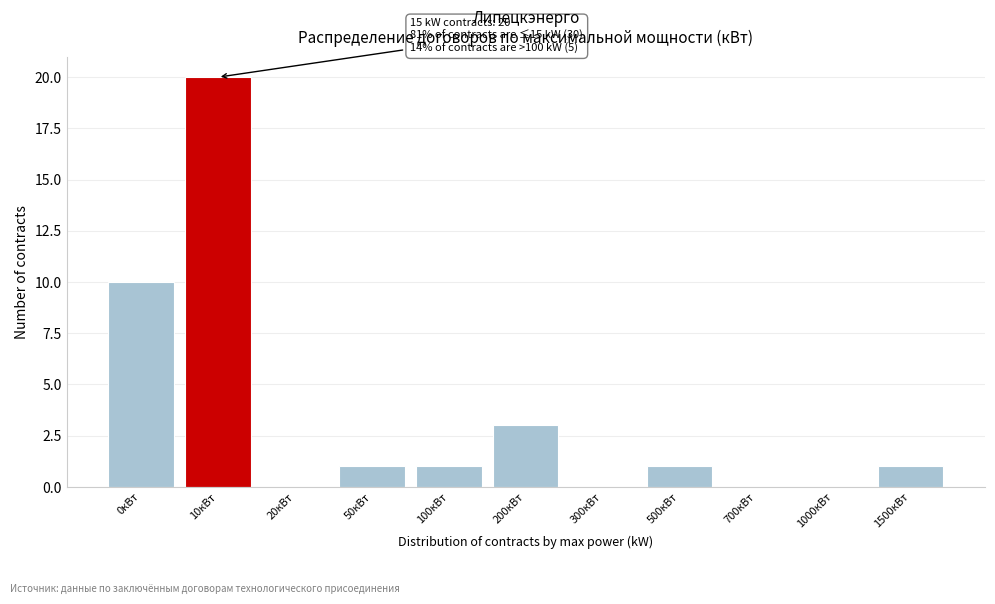

Reading left to right, transcribe all the data shown in this chart.

0кВт=10	10кВт=20	20кВт=0	50кВт=1	100кВт=1	200кВт=3	300кВт=0	500кВт=1	700кВт=0	1000кВт=0	1500кВт=1